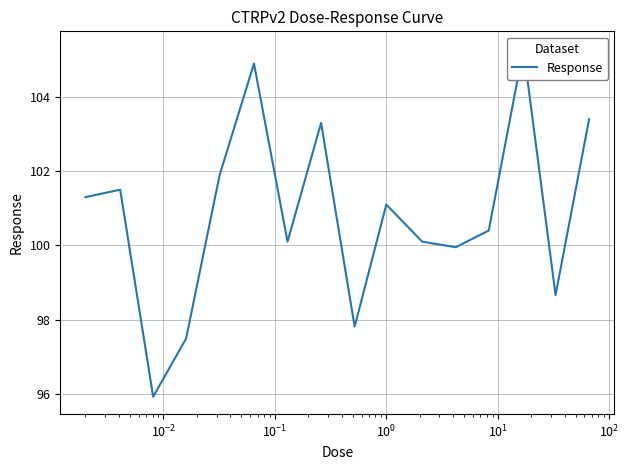

Reading right to left, list all the values displayed in this chart.

103.4	98.7	105.3	100.4	100.0	100.1	101.1	97.8	103.3	100.1	104.9	101.9	97.5	95.9	101.5	101.3